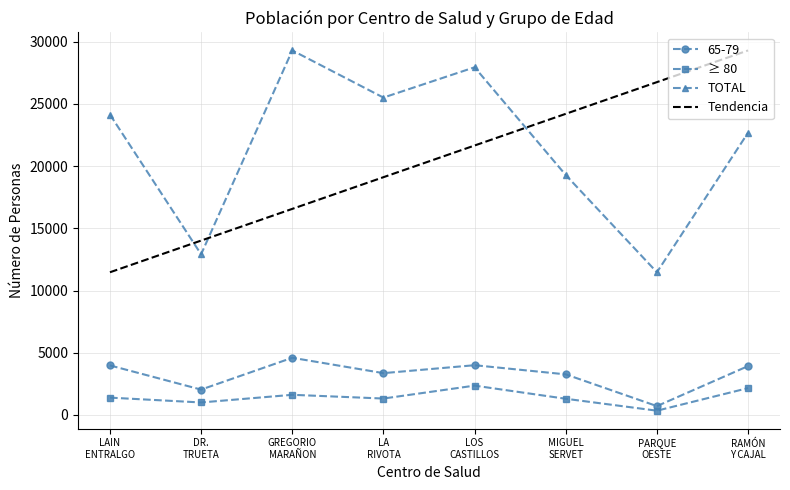

True or false: ≥ 80 and TOTAL cross at least once.

False